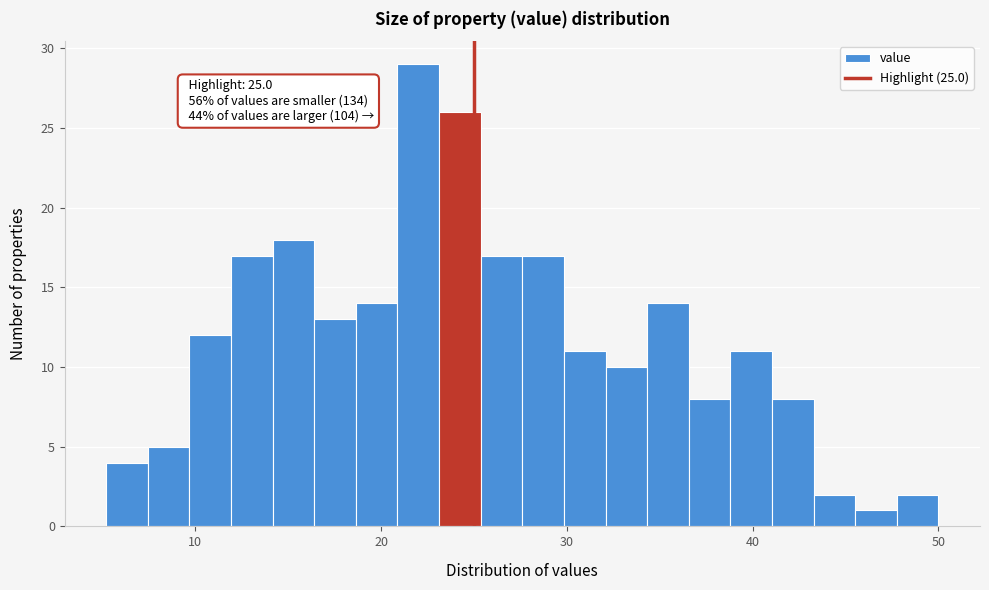

Read against the x-axis, roughly where is the centre of the tallest bar?

22